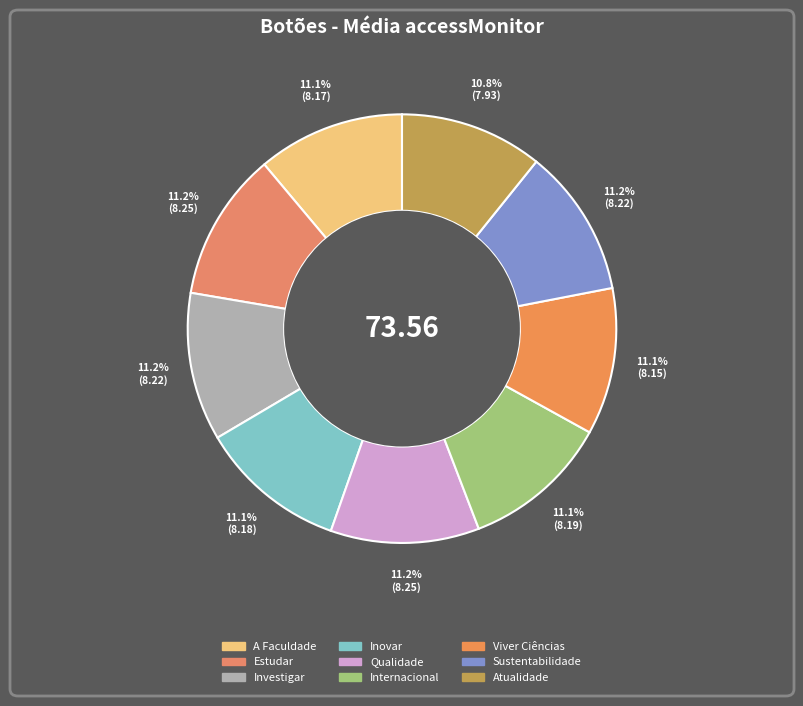

Which category has the smallest portion of the pie?

Atualidade